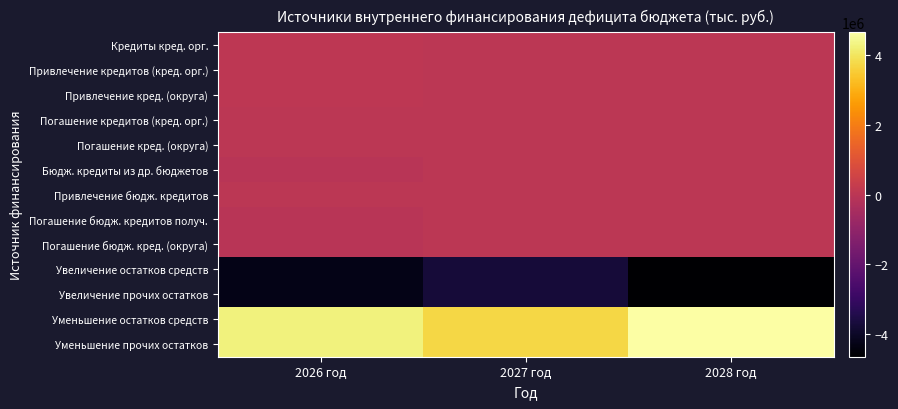

At how many categories does at least one series exceed 495884?

3